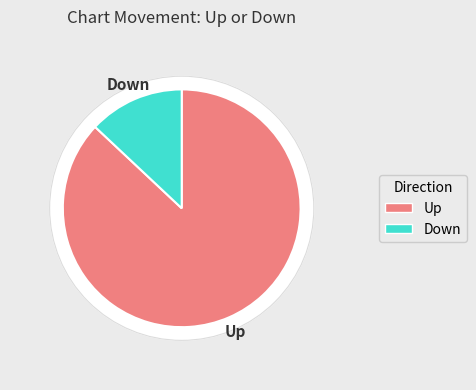

What is the change in value from up to down?

-74